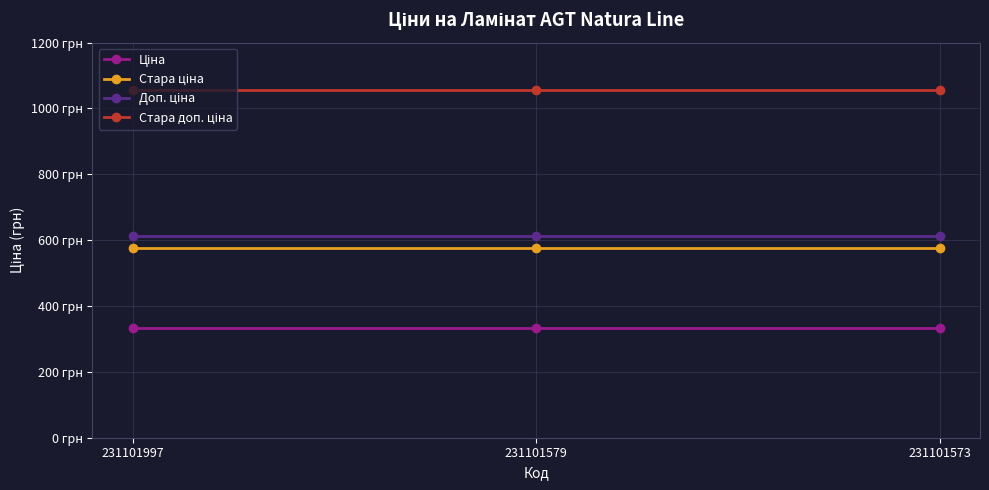

The value of Стара доп. ціна at 231101579 is 317.0. True or false?

False